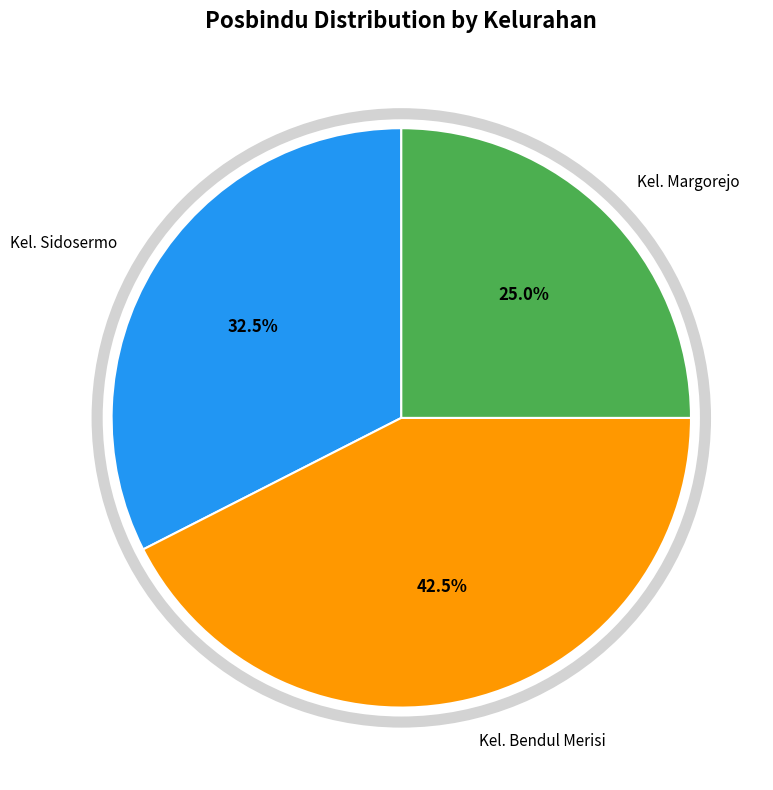

Count the number of slices in the pie.

3